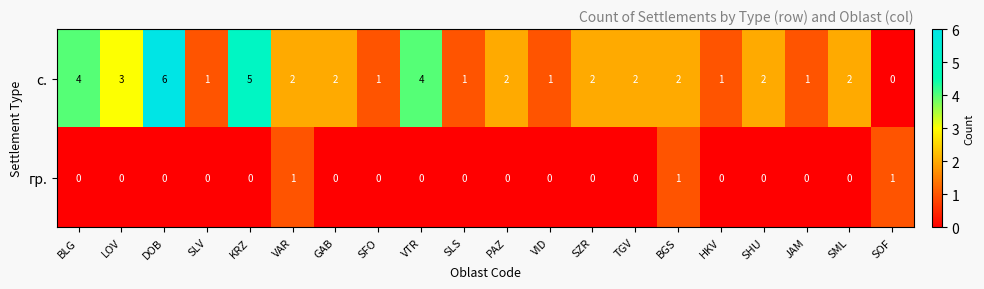

True or false: с. has a value of 2 at SZR.

True